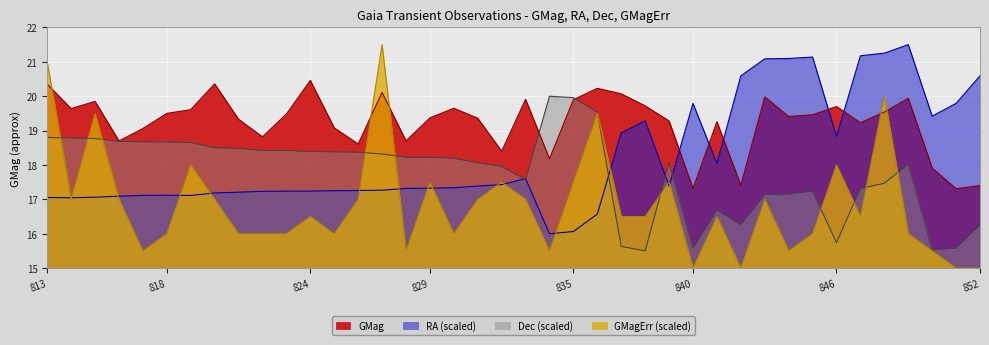

List the series in order of their overall mean, lowest first.

GMagErr (scaled), Dec (scaled), RA (scaled), GMag